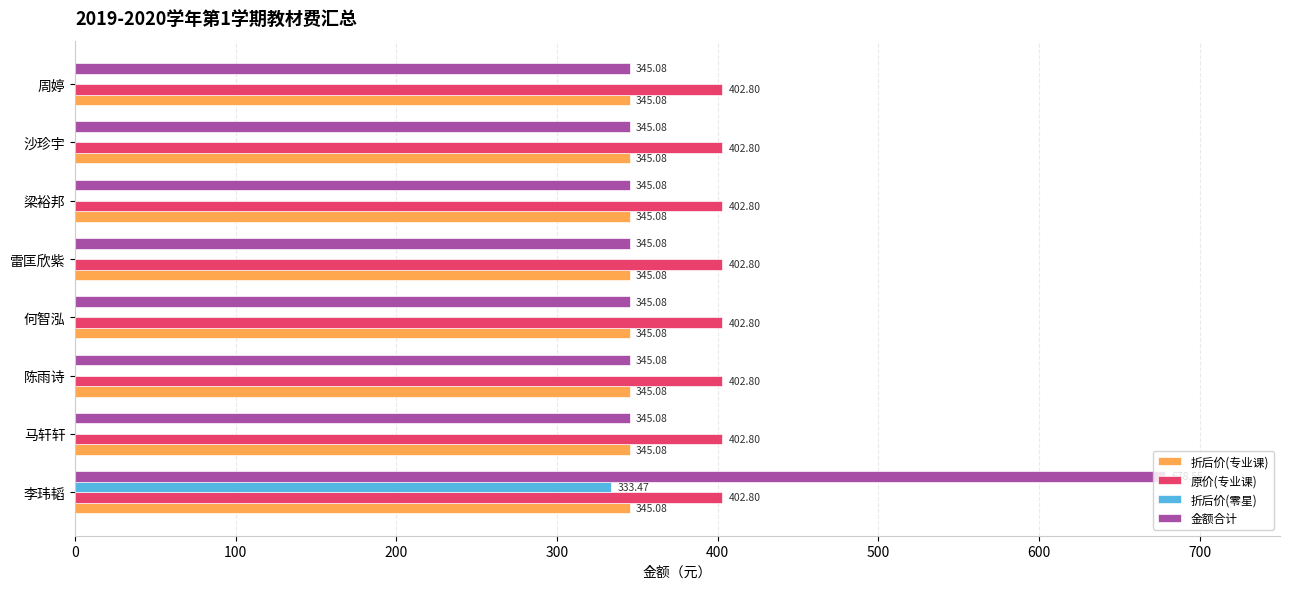

What is the average value of the 折后价(专业课) series?

345.1